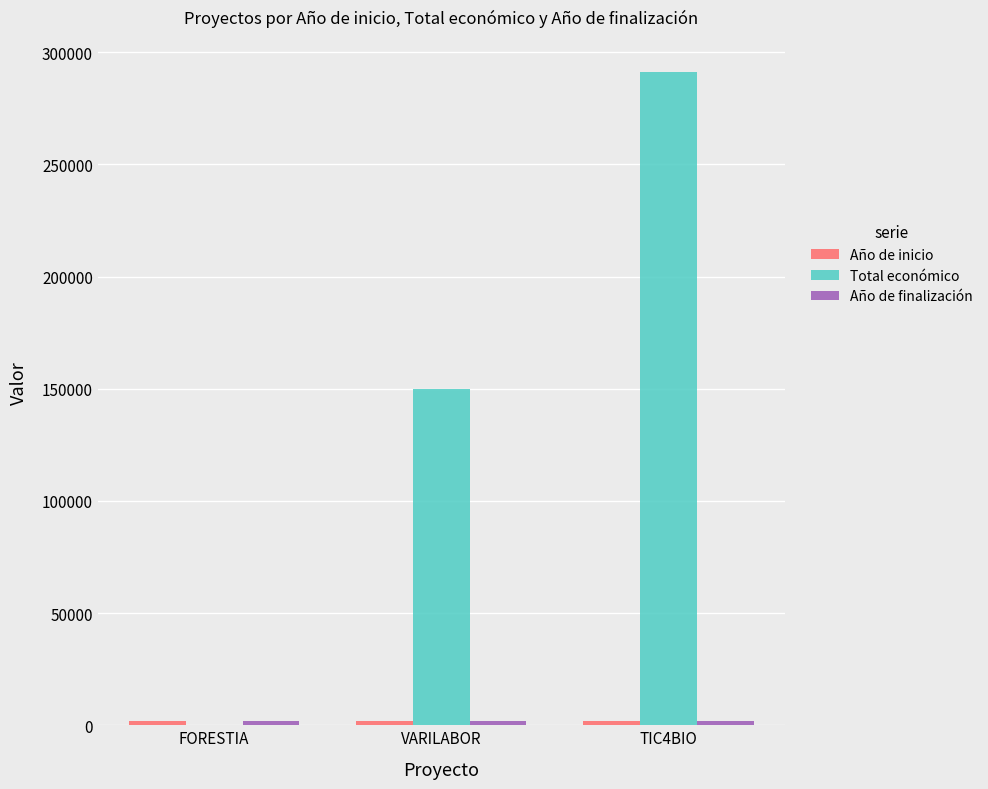

What is the total value across all series at VARILABOR?

154050